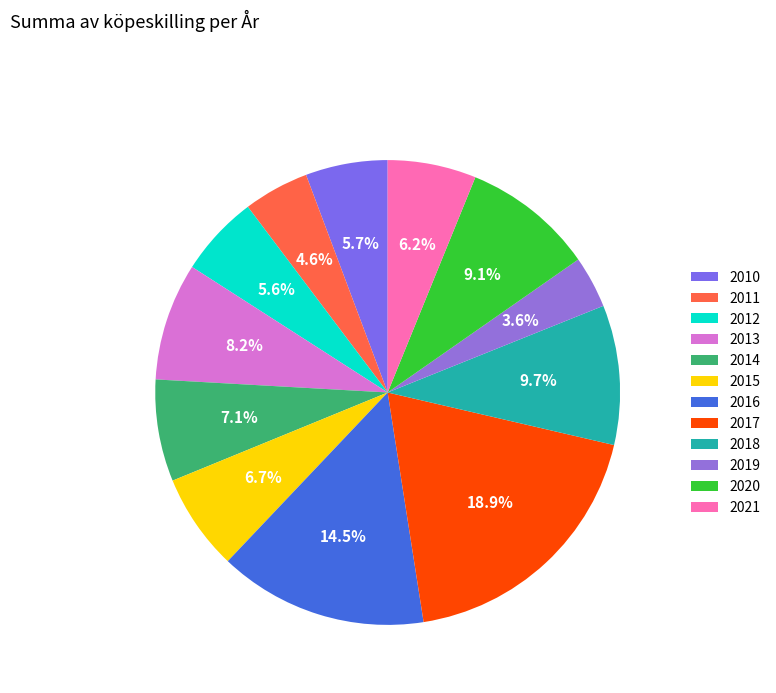

To the nearest percent, what is the difference between the largest and smallest slice percentages?

15%